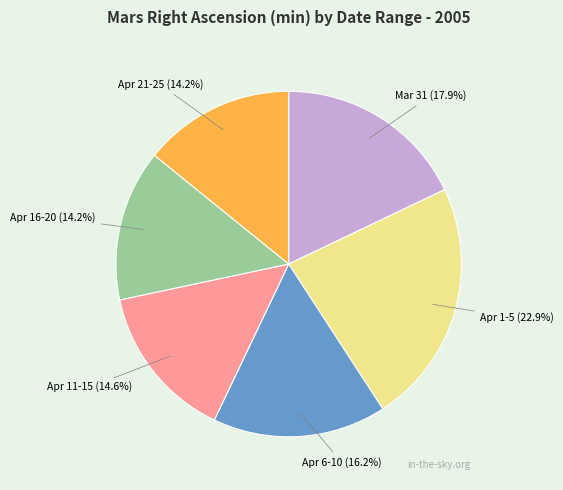

Is there a majority slice in this chart?

No